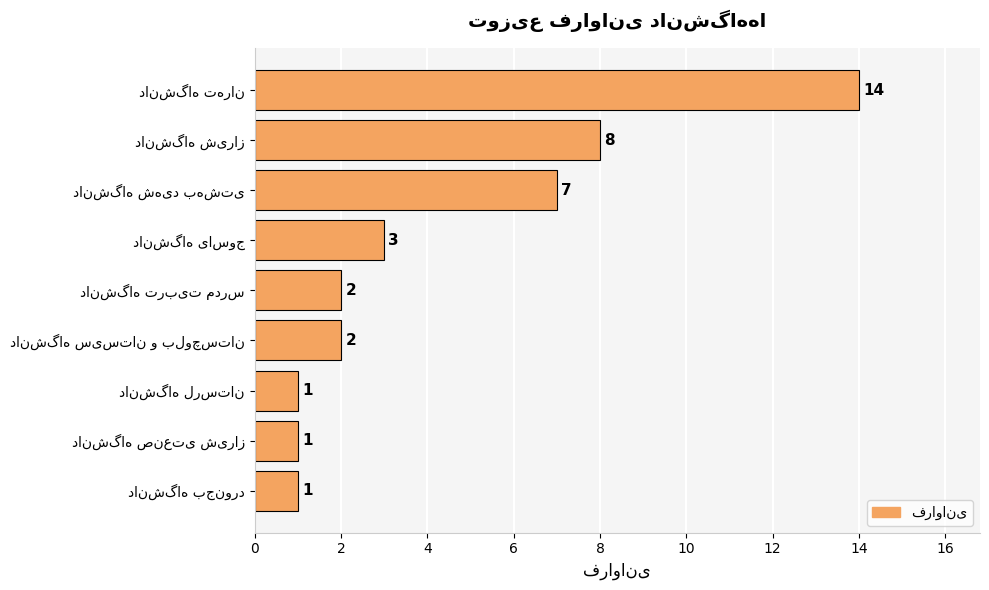

Count the number of categories in the chart.

9